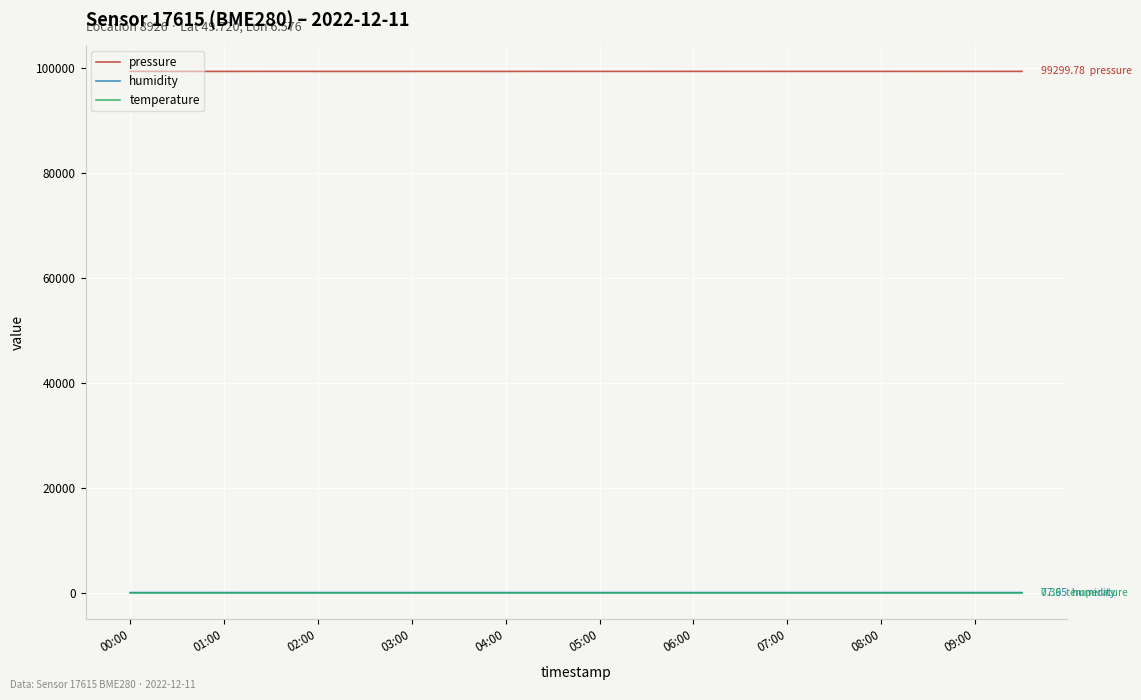

Which series has the largest range (max minus min)?

pressure